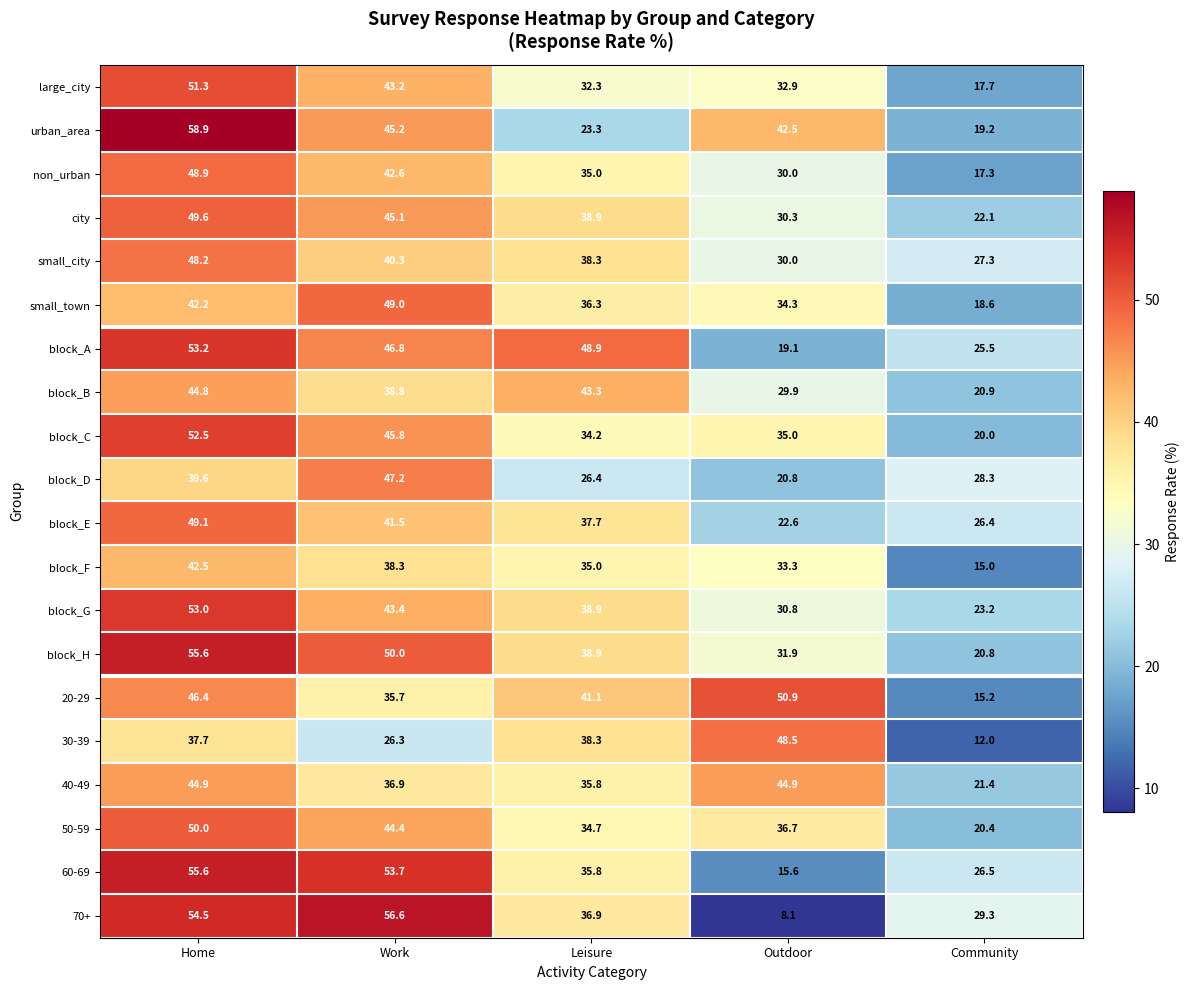

Which series changed the most between Home and Outdoor?

70+